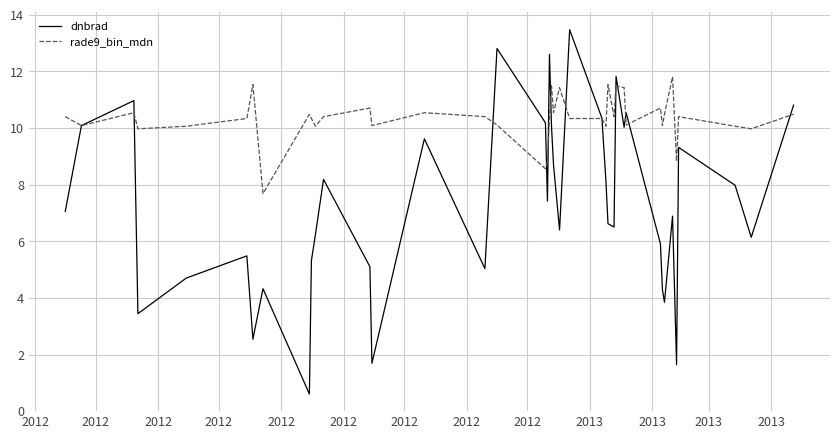

Which series has the largest total across all categories?

rade9_bin_mdn